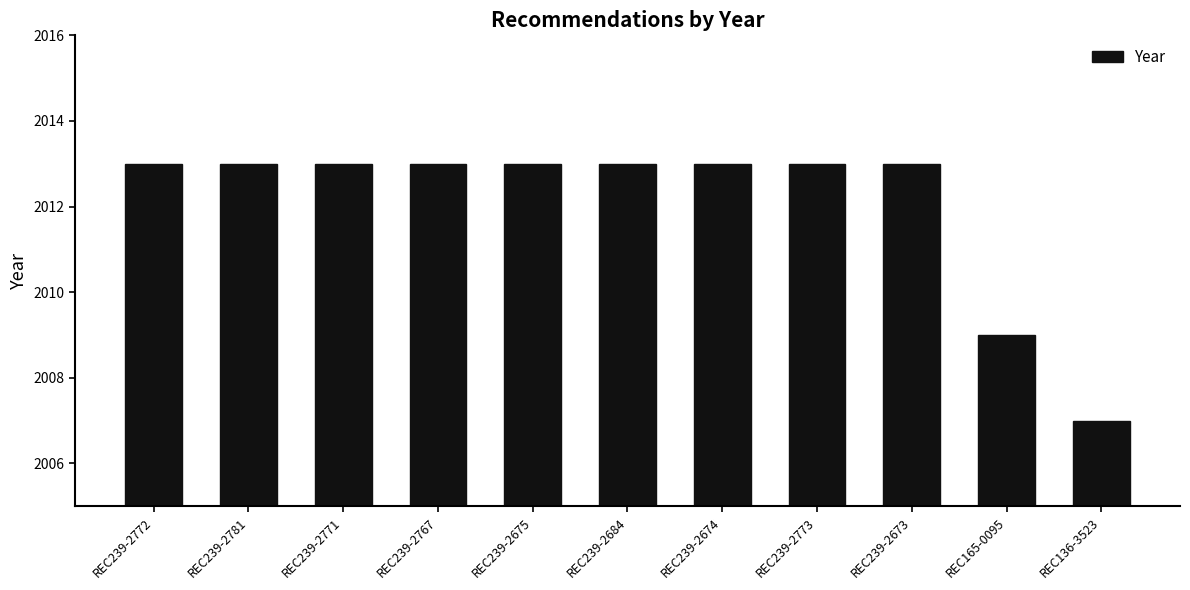

What is the ratio of the value at REC239-2673 to the value at REC239-2771?

1.0